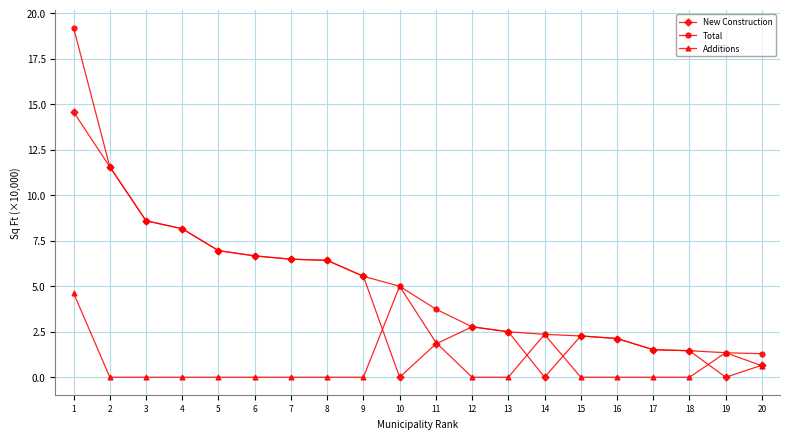

What is the difference between the maximum and minimum values in the Total series?

17.9